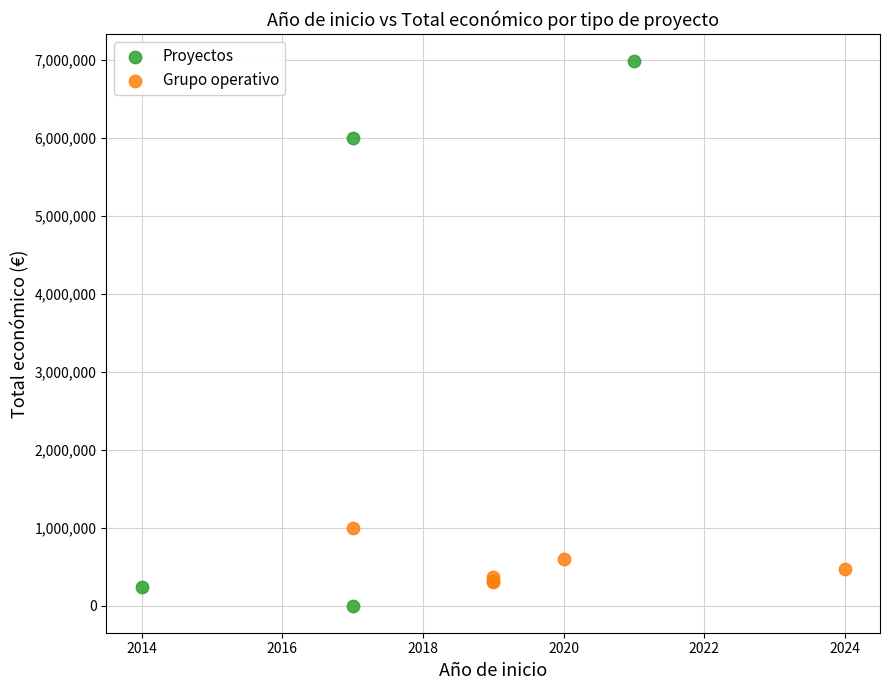

Which series contains the lowest Y value?

Proyectos